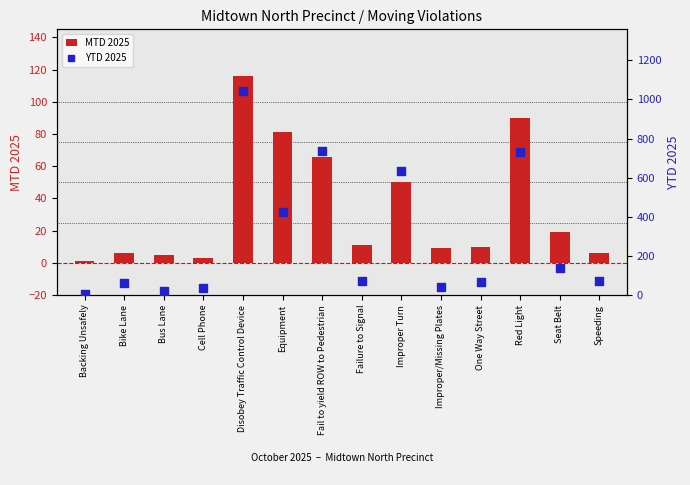

What is the total value across all series at Equipment?

506